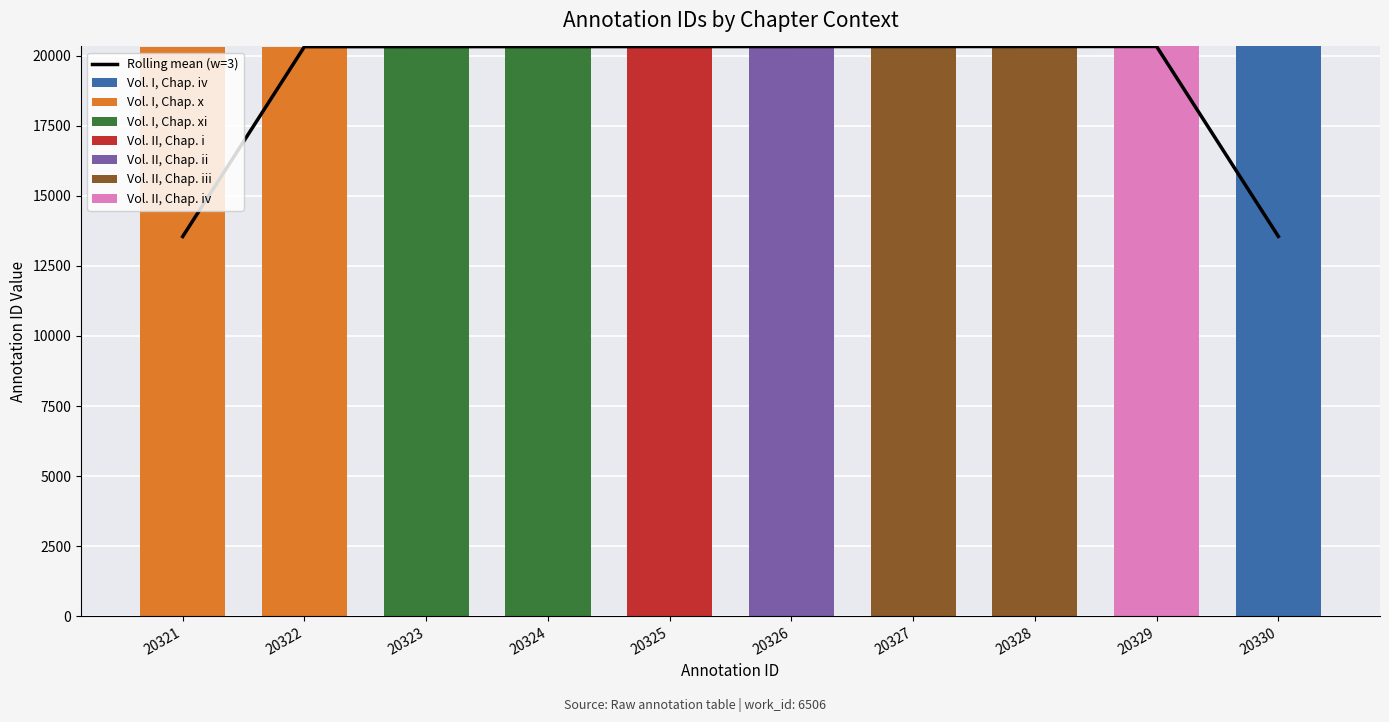

At which label does Vol. I, Chap. iv reach its peak?

20330